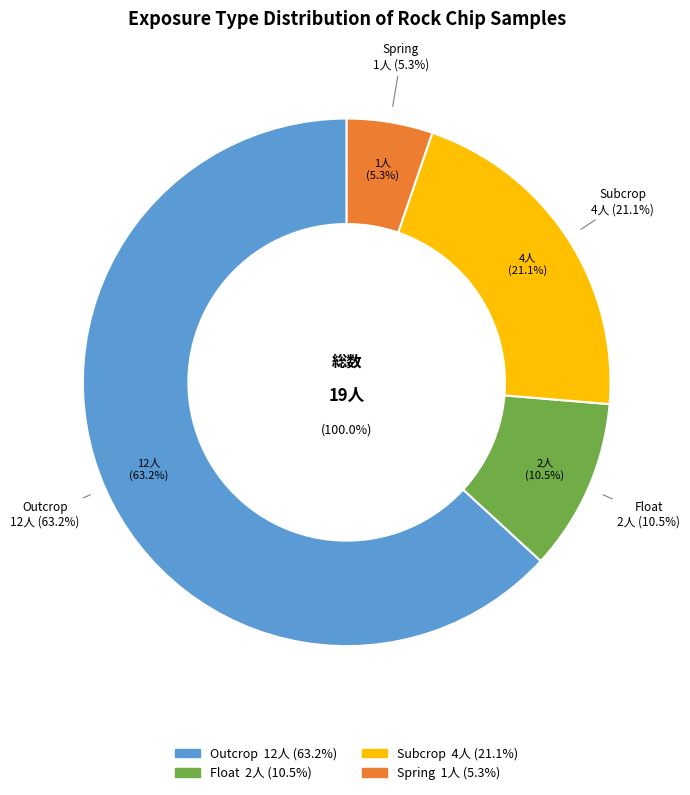

What is the smallest slice in the pie chart?

Spring